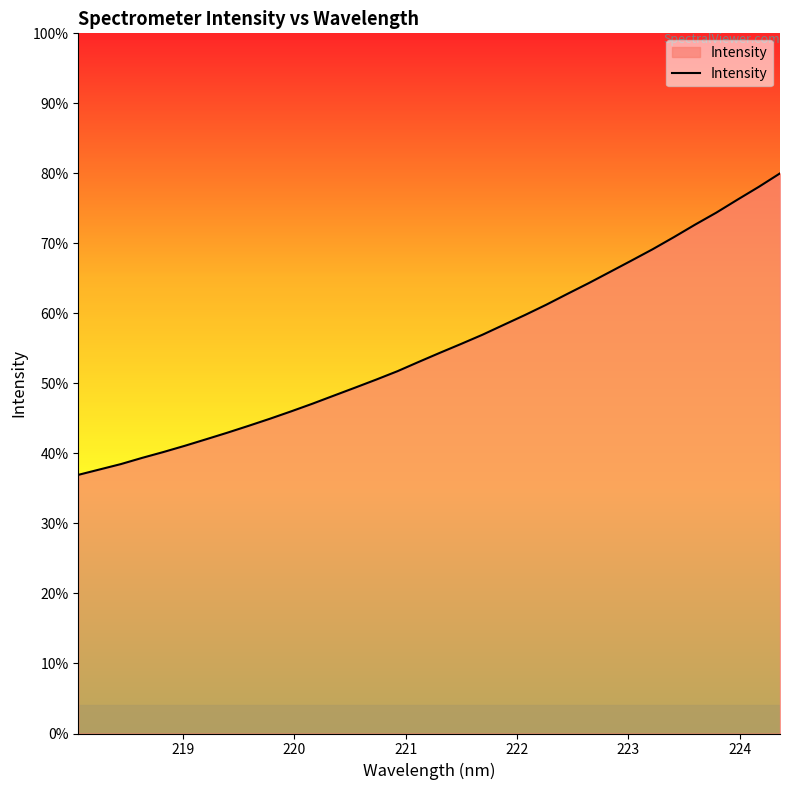

True or false: there are more than 1 points higher than both neighbors.

False